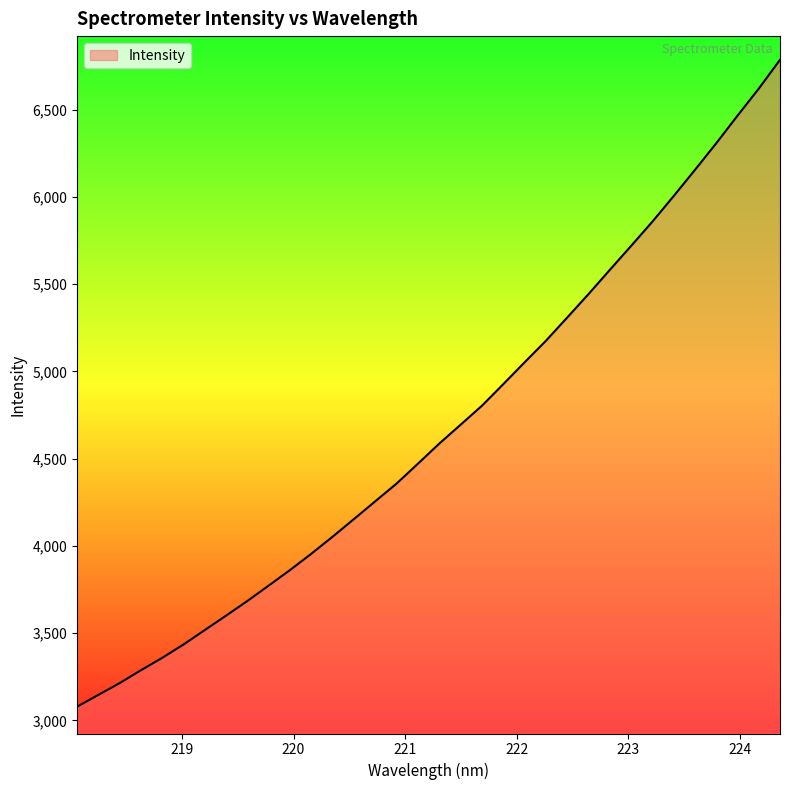

What is the difference between the maximum and minimum values?

3707.5